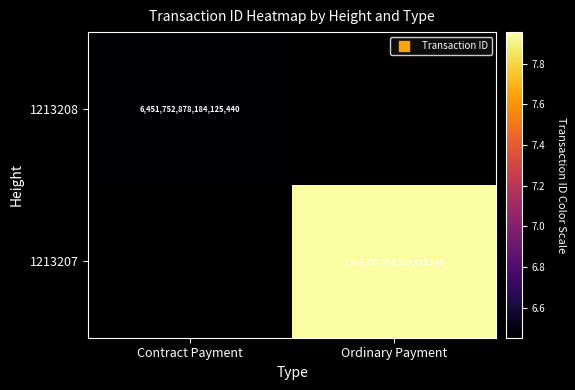

The value of 1213208 at Contract Payment is 6451752878184125440. True or false?

True